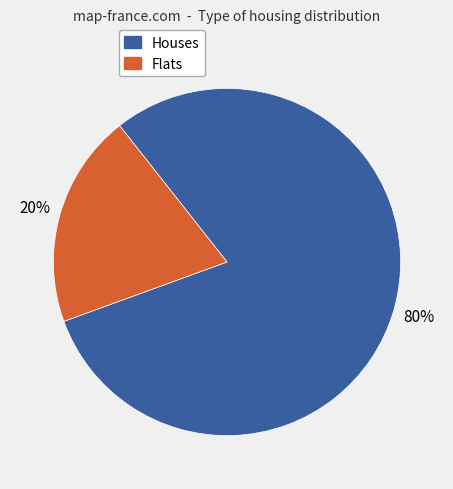

To the nearest percent, what is the difference between the largest and smallest slice percentages?

60%